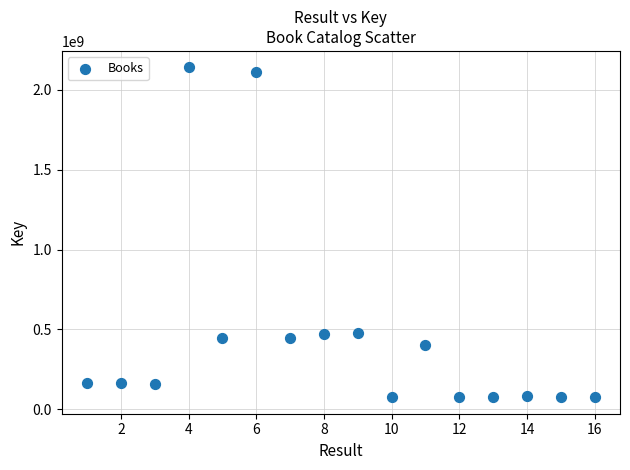

What is the range of Y values (max minus min)?

2065264538